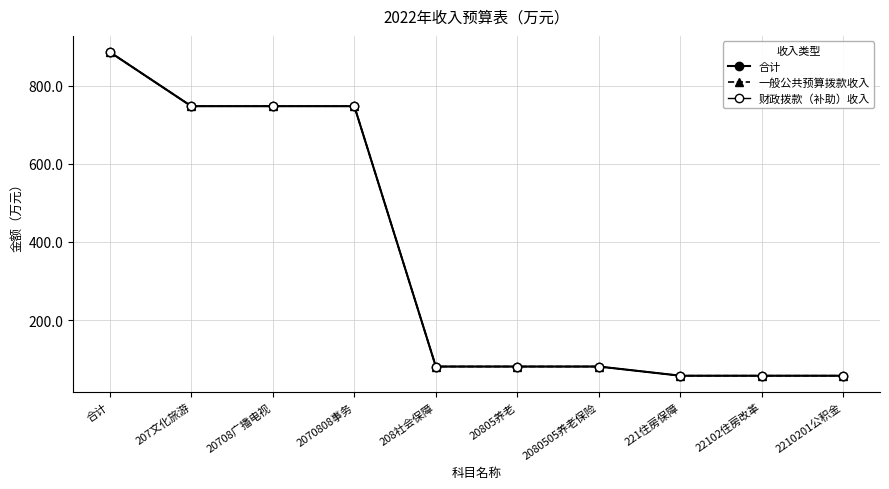

True or false: 财政拨款（补助）收入 and 一般公共预算拨款收入 intersect in this chart.

False